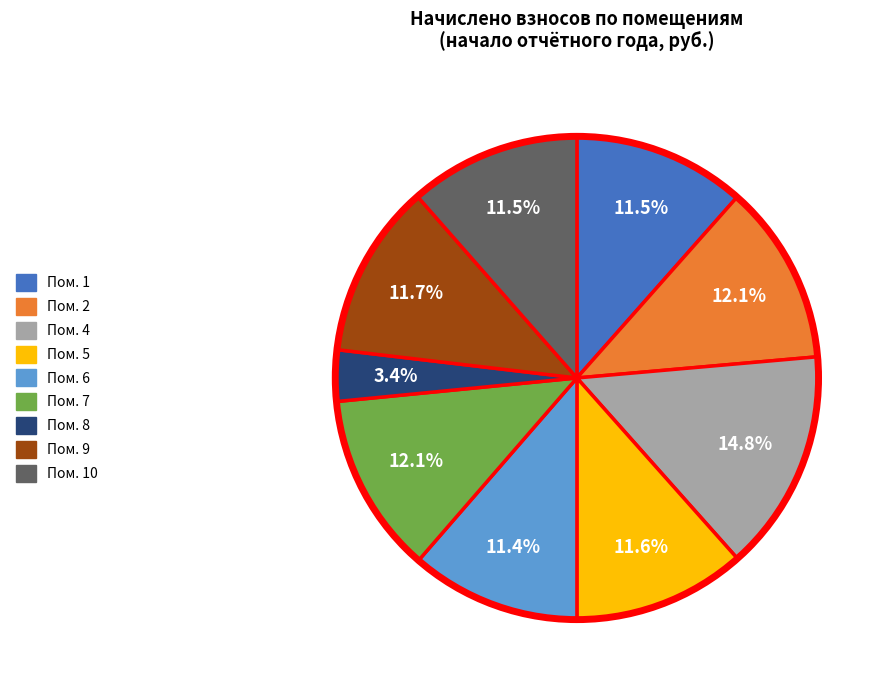

Which has a higher value, Пом. 10 or Пом. 7?

Пом. 7